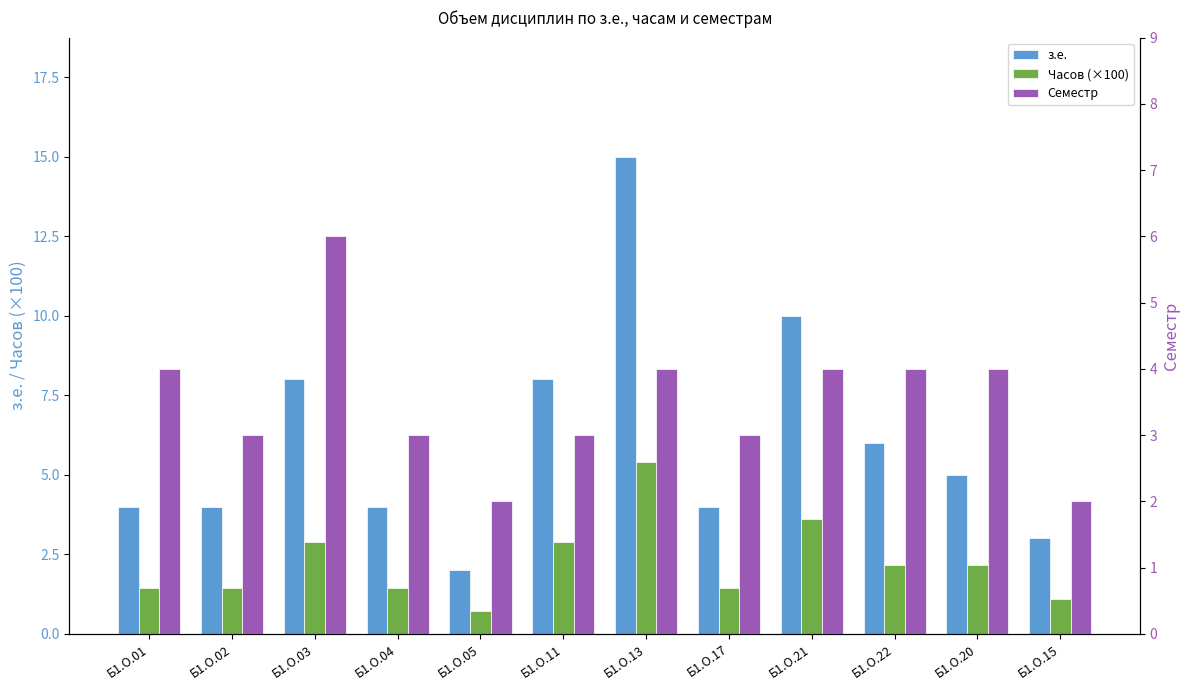

Are the bars horizontal?

No